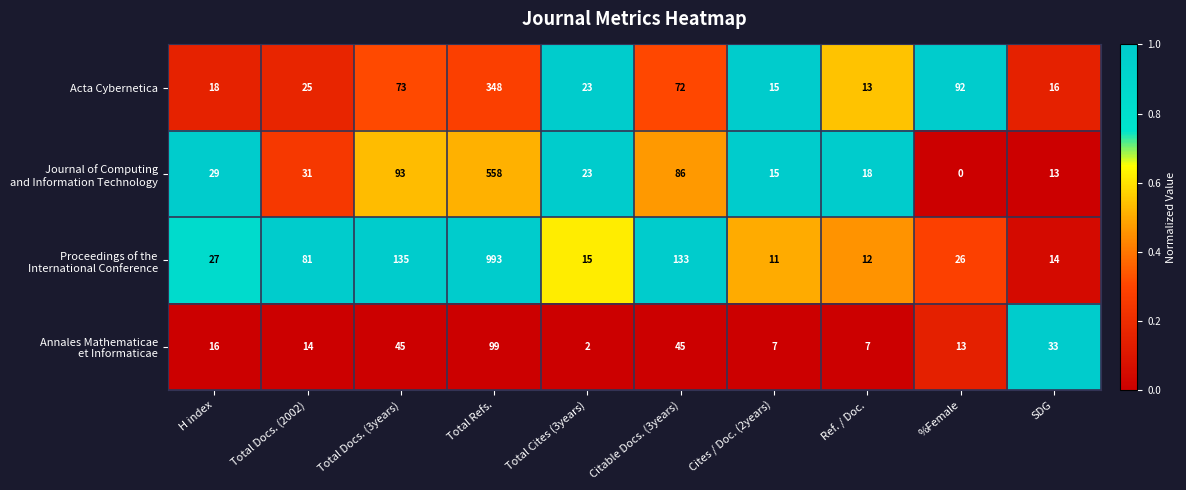

True or false: Acta Cybernetica has a value of 13 at Ref. / Doc..

True